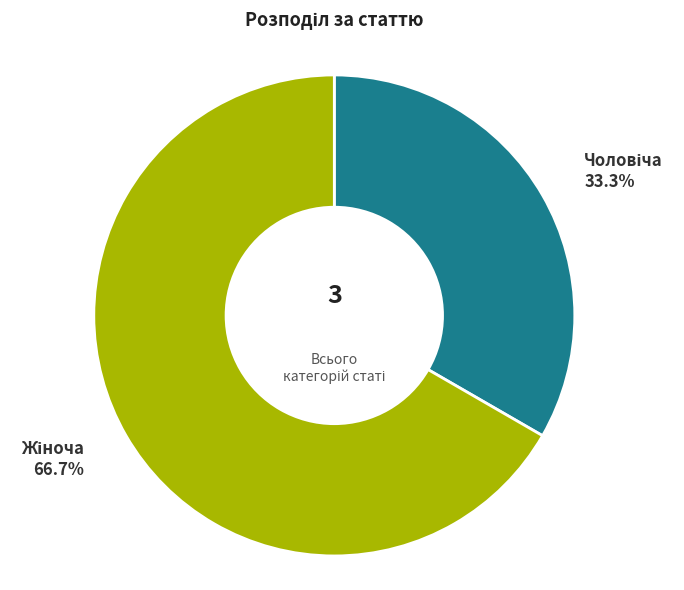

How many segments does this pie chart have?

2